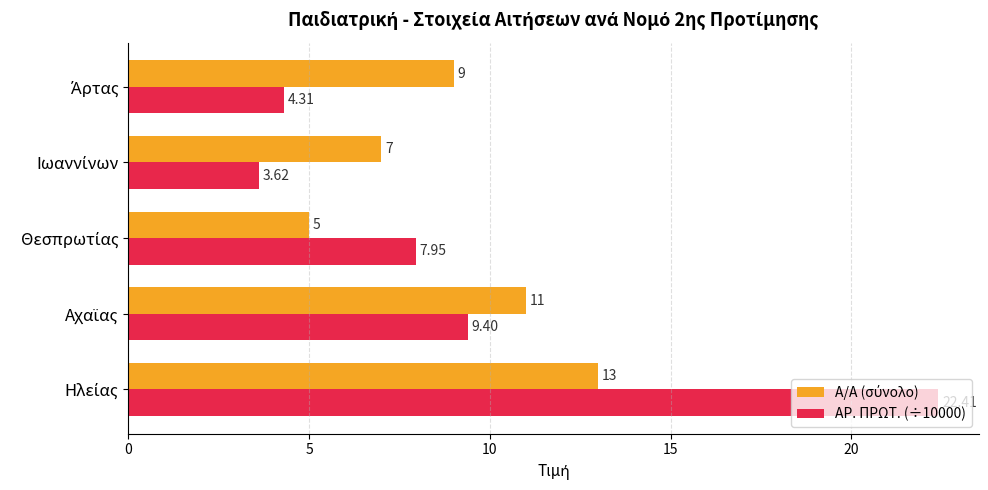

Which series has the largest total across all categories?

ΑΡ. ΠΡΩΤ. (÷10000)